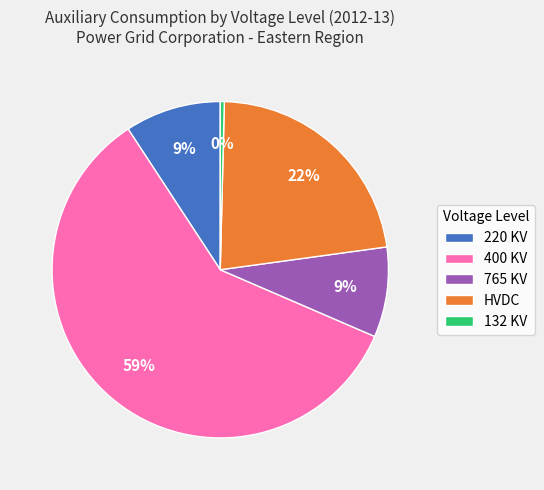

Which category has the smallest portion of the pie?

132 KV